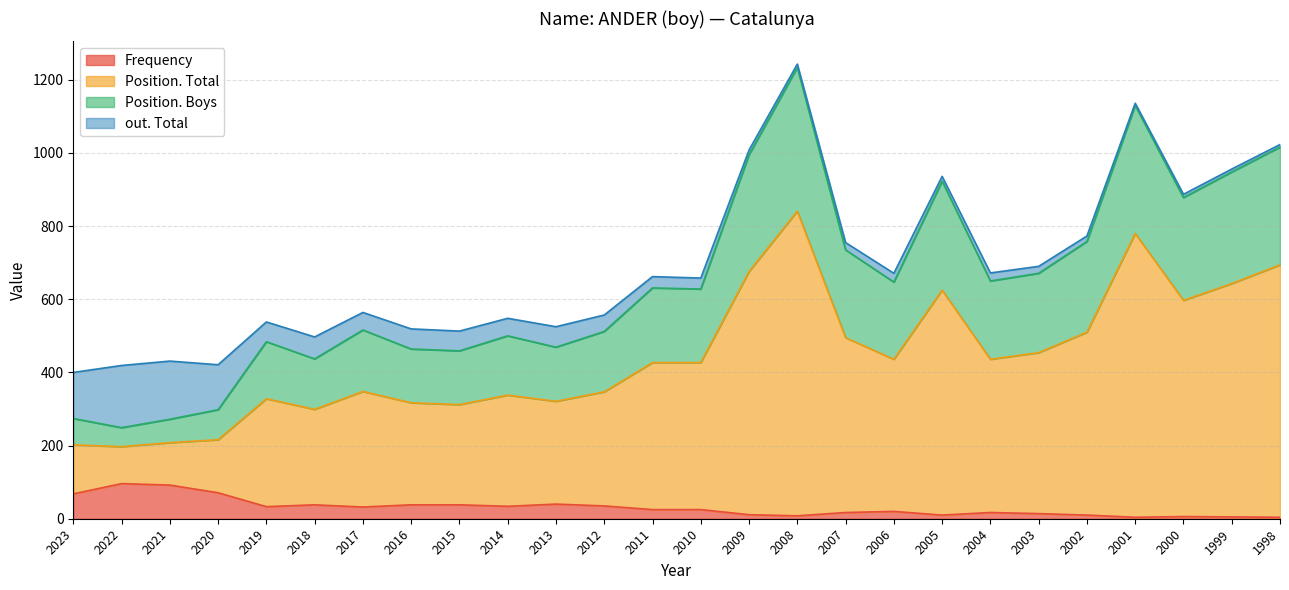

At which category is the sum across all series the highest?

2008